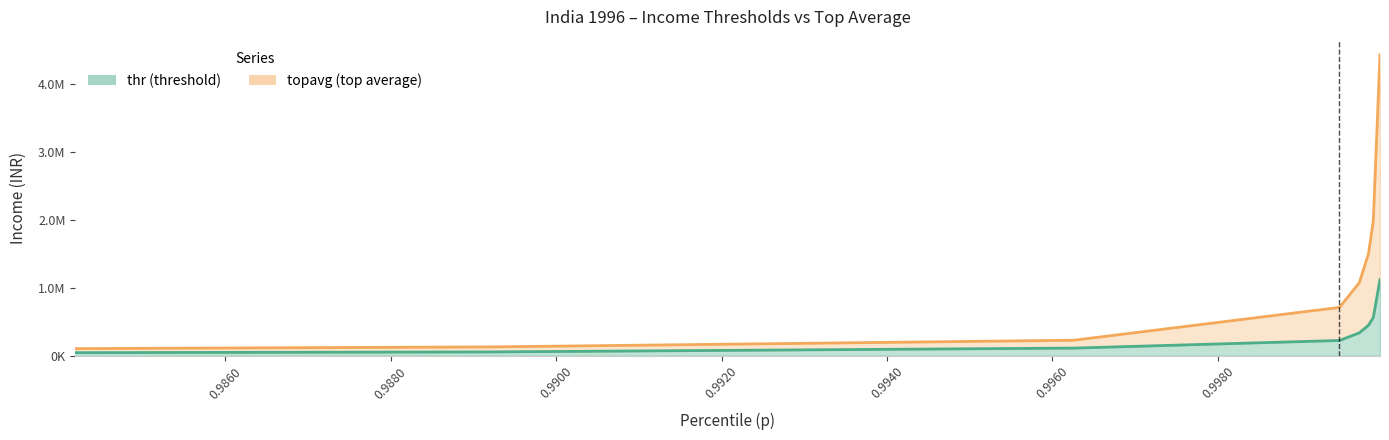

What is the total value across all series at 0.9998209018125344?

1949362.2